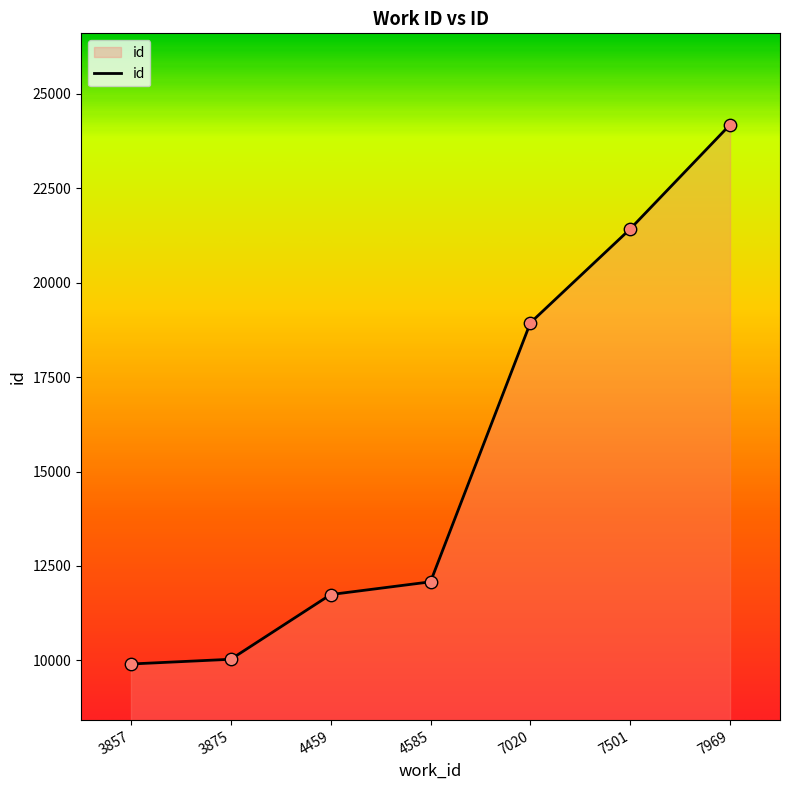

Approximately how many times larger is the value at 3875 compared to 3857?

1.0